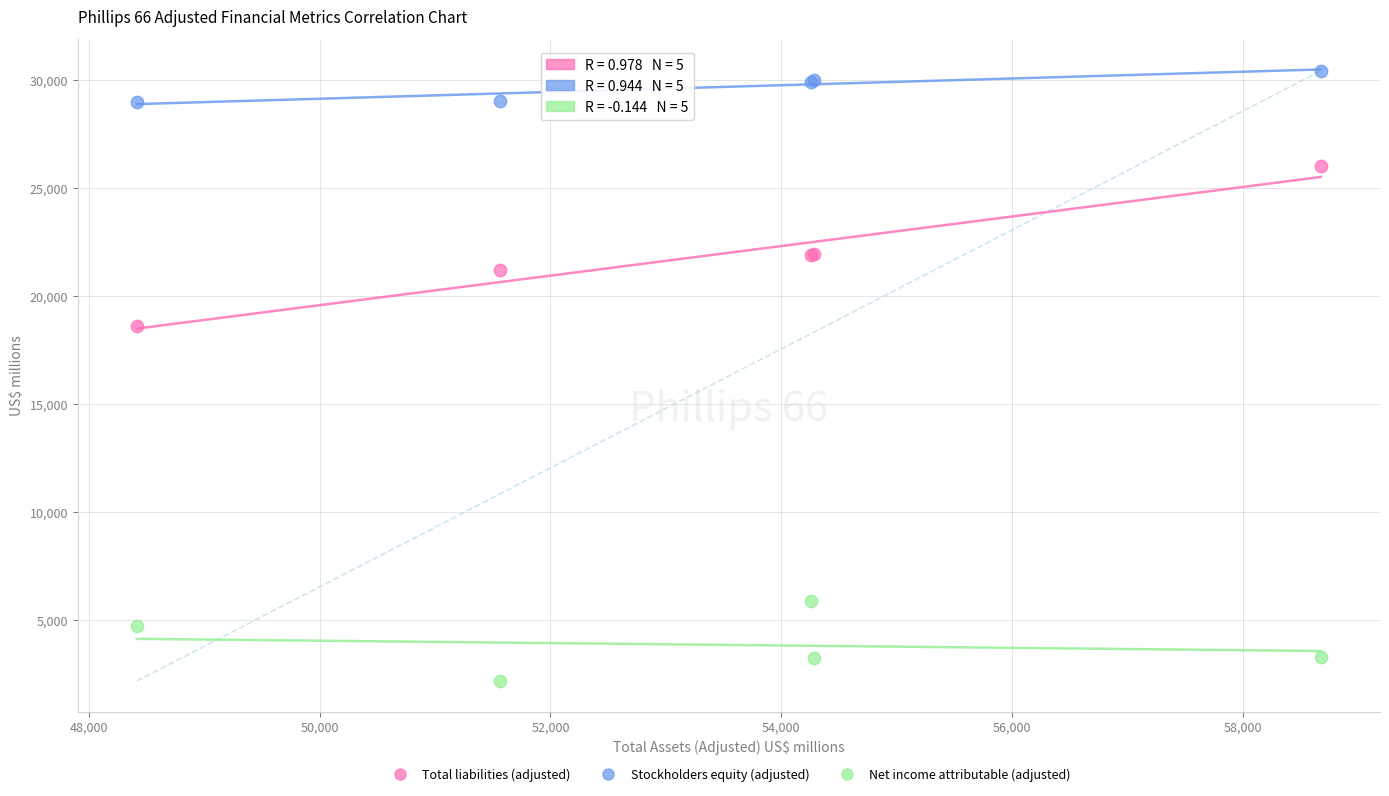

What are all the series names shown in the legend?

Total liabilities (adjusted), Stockholders equity (adjusted), Net income attributable (adjusted)